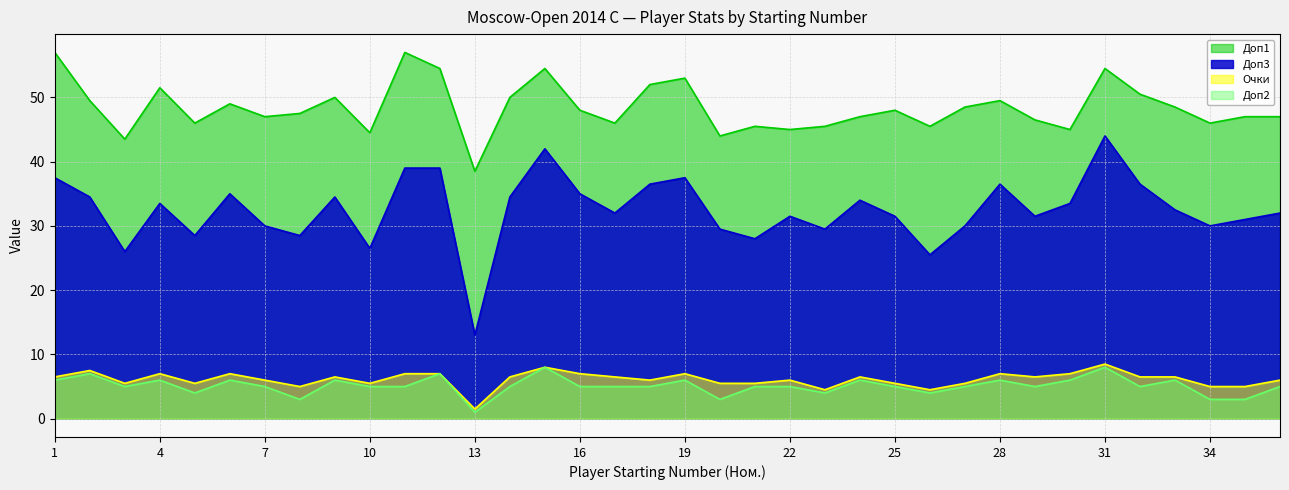

What is the total value across all series at 16?

95.0